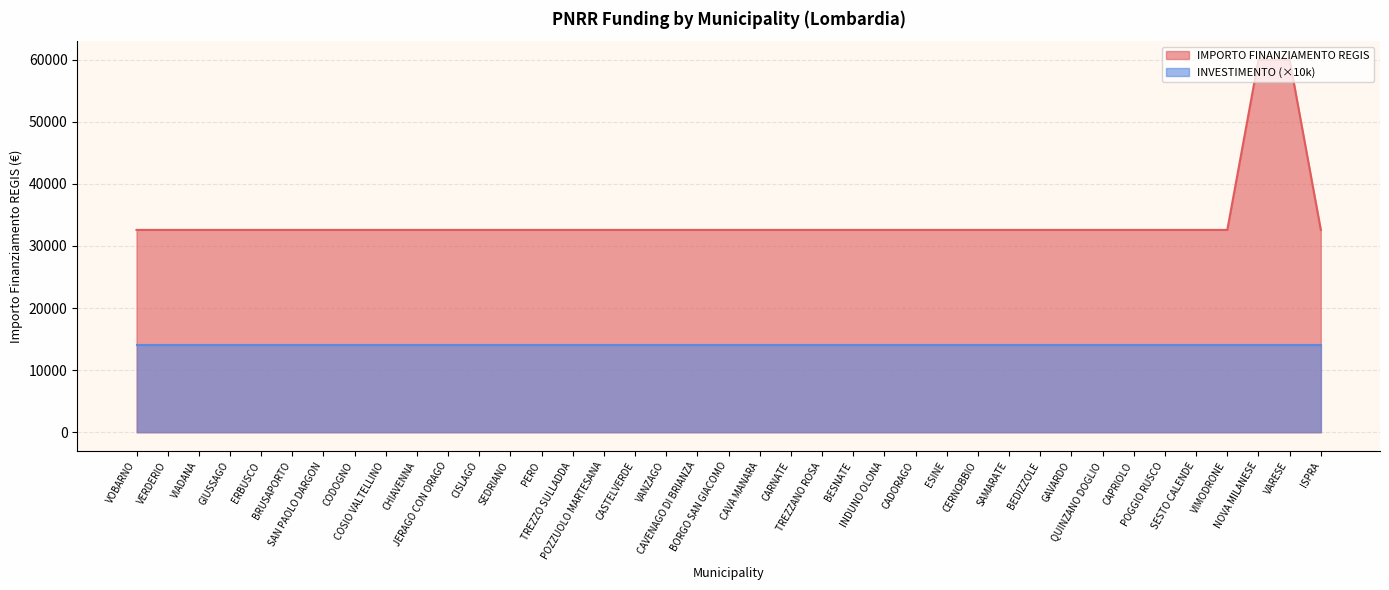

Rank the categories by value from lowest to highest.

VOBARNO, VERDERIO, VIADANA, GIUSSAGO, ERBUSCO, BRUSAPORTO, SAN PAOLO DARGON, CODOGNO, COSIO VALTELLINO, CHIAVENNA, JERAGO CON ORAGO, CISLAGO, SEDRIANO, PERO, TREZZO SULLADDA, POZZUOLO MARTESANA, CASTELVERDE, VANZAGO, CAVENAGO DI BRIANZA, BORGO SAN GIACOMO, CAVA MANARA, CARNATE, TREZZANO ROSA, BESNATE, INDUNO OLONA, CADORAGO, ESINE, CERNOBBIO, SAMARATE, BEDIZZOLE, GAVARDO, QUINZANO DOGLIO, CAPRIOLO, POGGIO RUSCO, SESTO CALENDE, VIMODRONE, ISPRA, NOVA MILANESE, VARESE